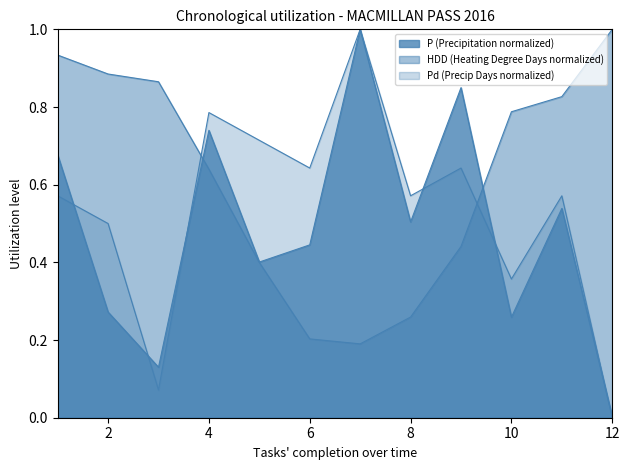

Which series has the largest total across all categories?

HDD